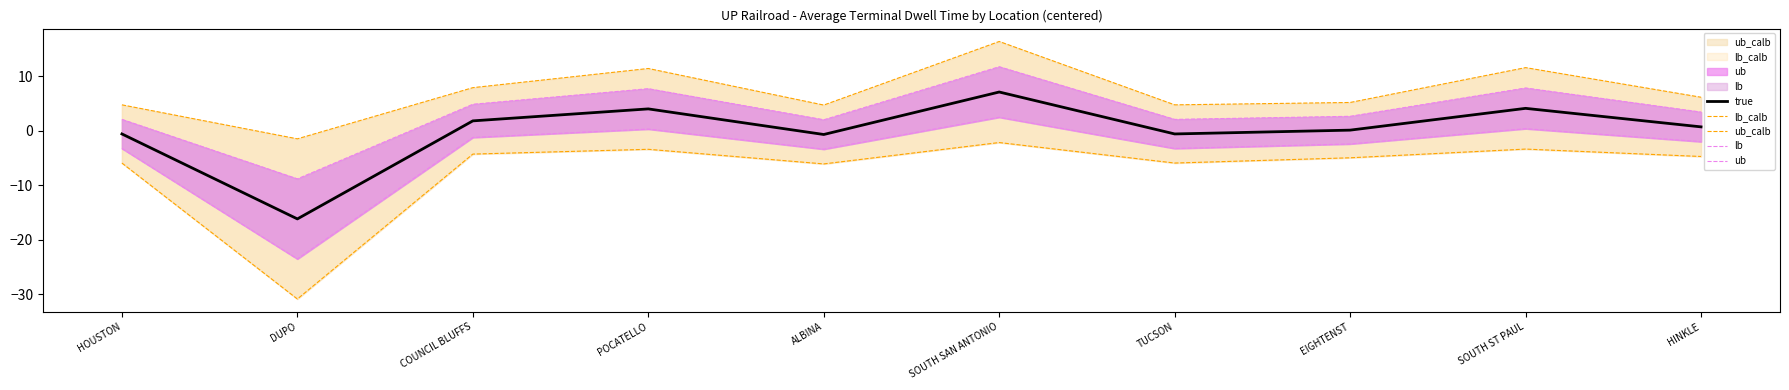

True or false: lb_calb and true cross at least once.

False